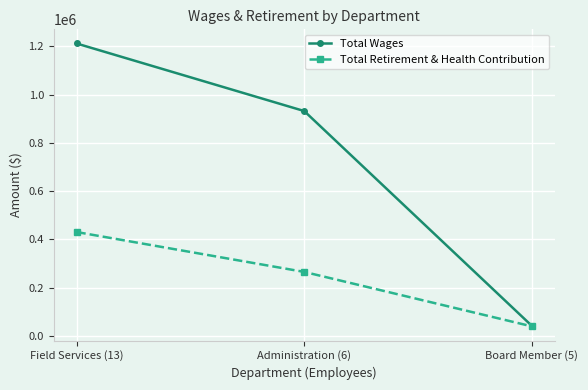

What is the minimum value shown in the chart?

39801